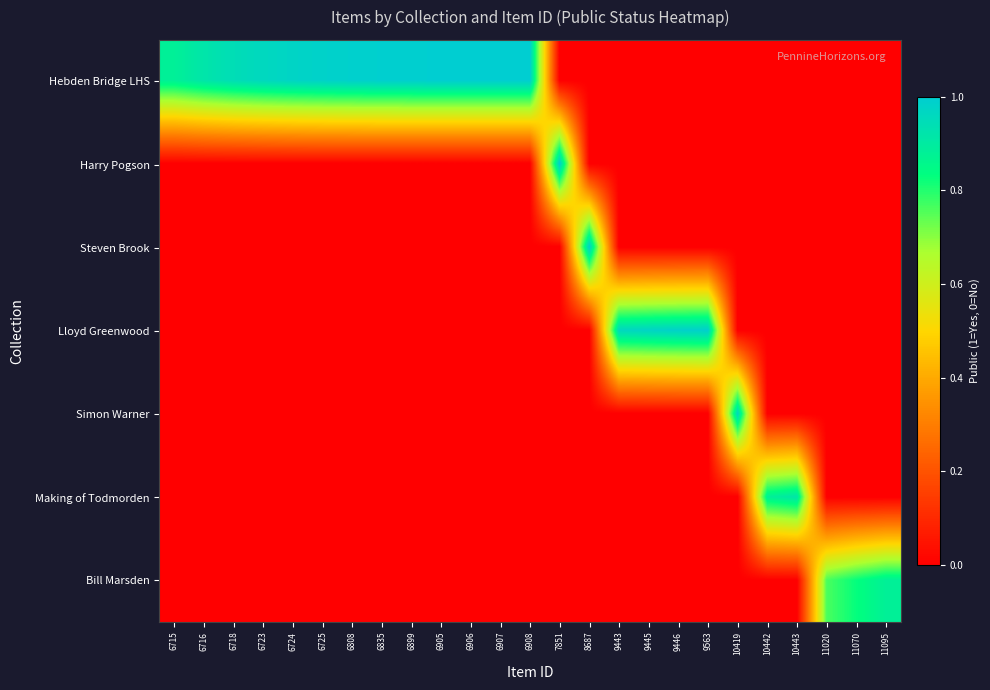

Reading right to left, extract all data points from this chart.

Hebden Bridge LHS: 11095=0.0	11070=0.0	11020=0.0	10443=0.0	10442=0.0	10419=0.0	9563=0.0	9446=0.0	9445=0.0	9443=0.0	8687=0.0	7851=0.0	6908=1.0	6907=1.0	6906=1.0	6905=1.0	6899=1.0	6835=1.0	6808=1.0	6725=1.0	6724=1.0	6723=1.0	6718=0.9	6716=0.9	6715=0.9
Harry Pogson: 11095=0.0	11070=0.0	11020=0.0	10443=0.0	10442=0.0	10419=0.0	9563=0.0	9446=0.0	9445=0.0	9443=0.0	8687=0.0	7851=1.0	6908=0.0	6907=0.0	6906=0.0	6905=0.0	6899=0.0	6835=0.0	6808=0.0	6725=0.0	6724=0.0	6723=0.0	6718=0.0	6716=0.0	6715=0.0
Steven Brook: 11095=0.0	11070=0.0	11020=0.0	10443=0.0	10442=0.0	10419=0.0	9563=0.0	9446=0.0	9445=0.0	9443=0.0	8687=1.0	7851=0.0	6908=0.0	6907=0.0	6906=0.0	6905=0.0	6899=0.0	6835=0.0	6808=0.0	6725=0.0	6724=0.0	6723=0.0	6718=0.0	6716=0.0	6715=0.0
Lloyd Greenwood: 11095=0.0	11070=0.0	11020=0.0	10443=0.0	10442=0.0	10419=0.0	9563=1.0	9446=1.0	9445=1.0	9443=1.0	8687=0.0	7851=0.0	6908=0.0	6907=0.0	6906=0.0	6905=0.0	6899=0.0	6835=0.0	6808=0.0	6725=0.0	6724=0.0	6723=0.0	6718=0.0	6716=0.0	6715=0.0
Simon Warner: 11095=0.0	11070=0.0	11020=0.0	10443=0.0	10442=0.0	10419=1.0	9563=0.0	9446=0.0	9445=0.0	9443=0.0	8687=0.0	7851=0.0	6908=0.0	6907=0.0	6906=0.0	6905=0.0	6899=0.0	6835=0.0	6808=0.0	6725=0.0	6724=0.0	6723=0.0	6718=0.0	6716=0.0	6715=0.0
Making of Todmorden: 11095=0.0	11070=0.0	11020=0.0	10443=0.9	10442=0.9	10419=0.0	9563=0.0	9446=0.0	9445=0.0	9443=0.0	8687=0.0	7851=0.0	6908=0.0	6907=0.0	6906=0.0	6905=0.0	6899=0.0	6835=0.0	6808=0.0	6725=0.0	6724=0.0	6723=0.0	6718=0.0	6716=0.0	6715=0.0
Bill Marsden: 11095=0.9	11070=0.8	11020=0.8	10443=0.0	10442=0.0	10419=0.0	9563=0.0	9446=0.0	9445=0.0	9443=0.0	8687=0.0	7851=0.0	6908=0.0	6907=0.0	6906=0.0	6905=0.0	6899=0.0	6835=0.0	6808=0.0	6725=0.0	6724=0.0	6723=0.0	6718=0.0	6716=0.0	6715=0.0